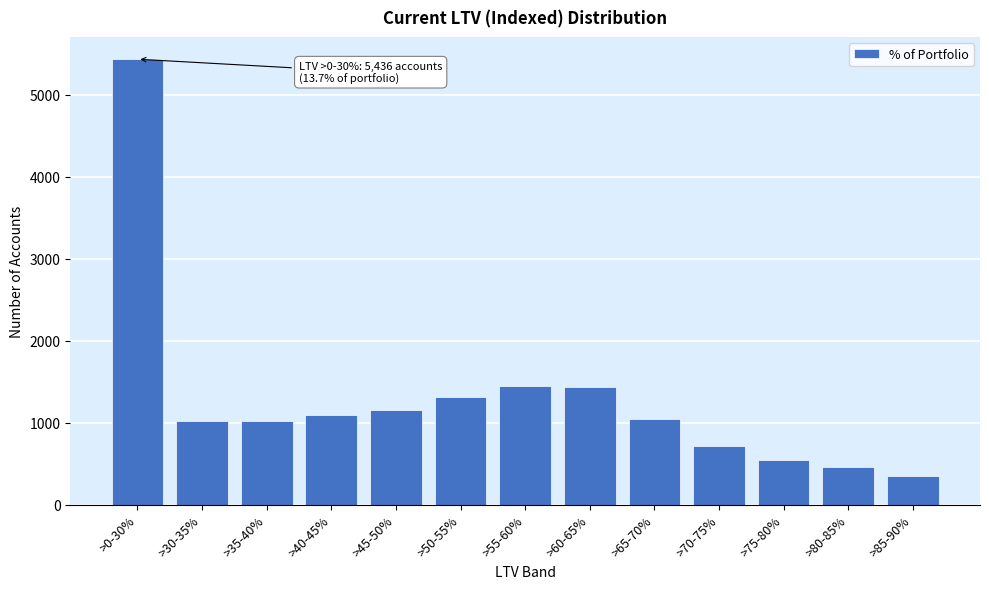

What is the approximate value at >80-85%, to the nearest 10?

460